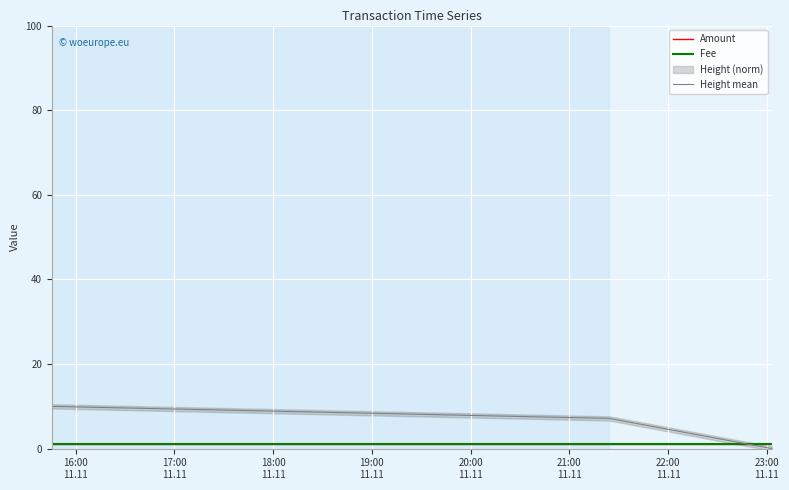

The Amount series shows 1.7 at 17:00
11.11. True or false?

False